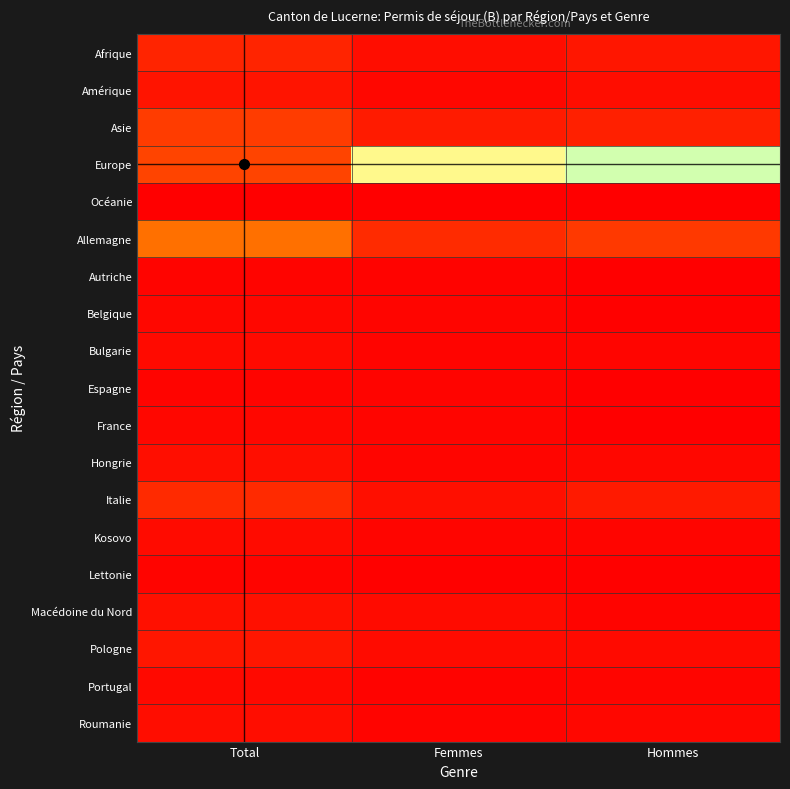

At how many categories does at least one series exceed 210?

1